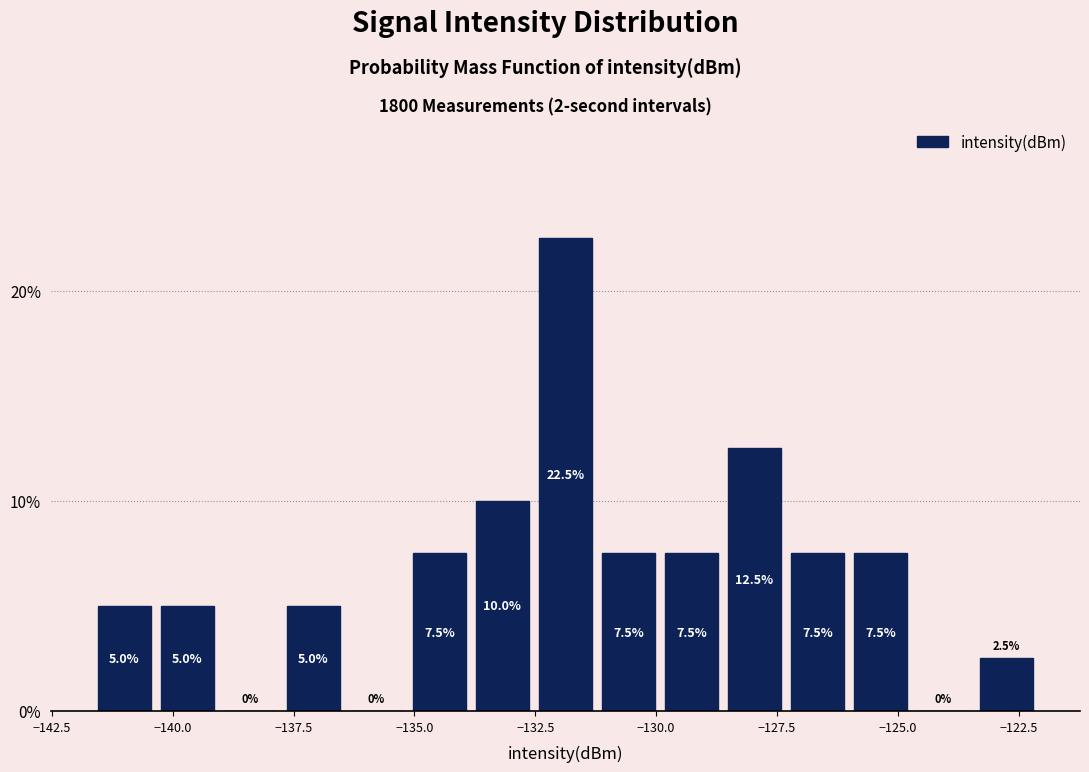

Around what value on the x-axis is the tallest bar? Give the approximate position of its centre, as read against the axis.

-132.0